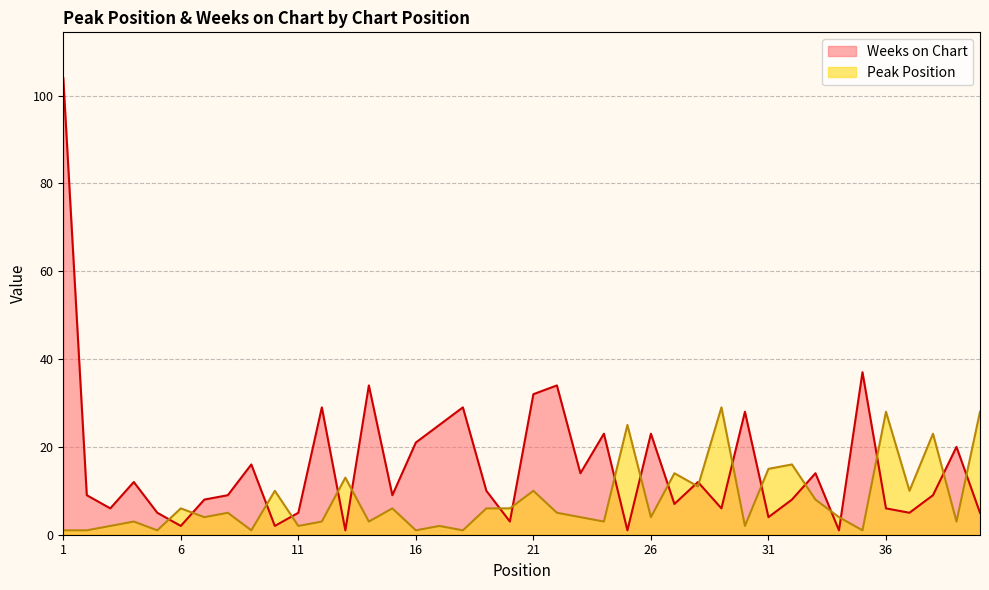

List the series in order of their overall mean, lowest first.

Peak Position, Weeks on Chart